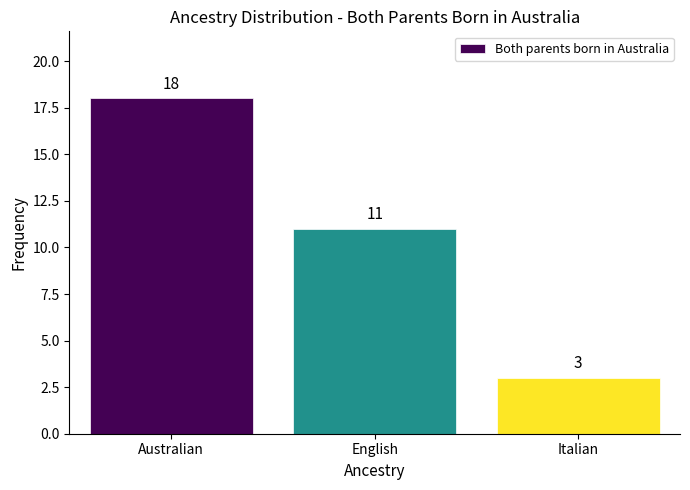

Reading left to right, what are all the values shown in this chart?

Australian=18	English=11	Italian=3